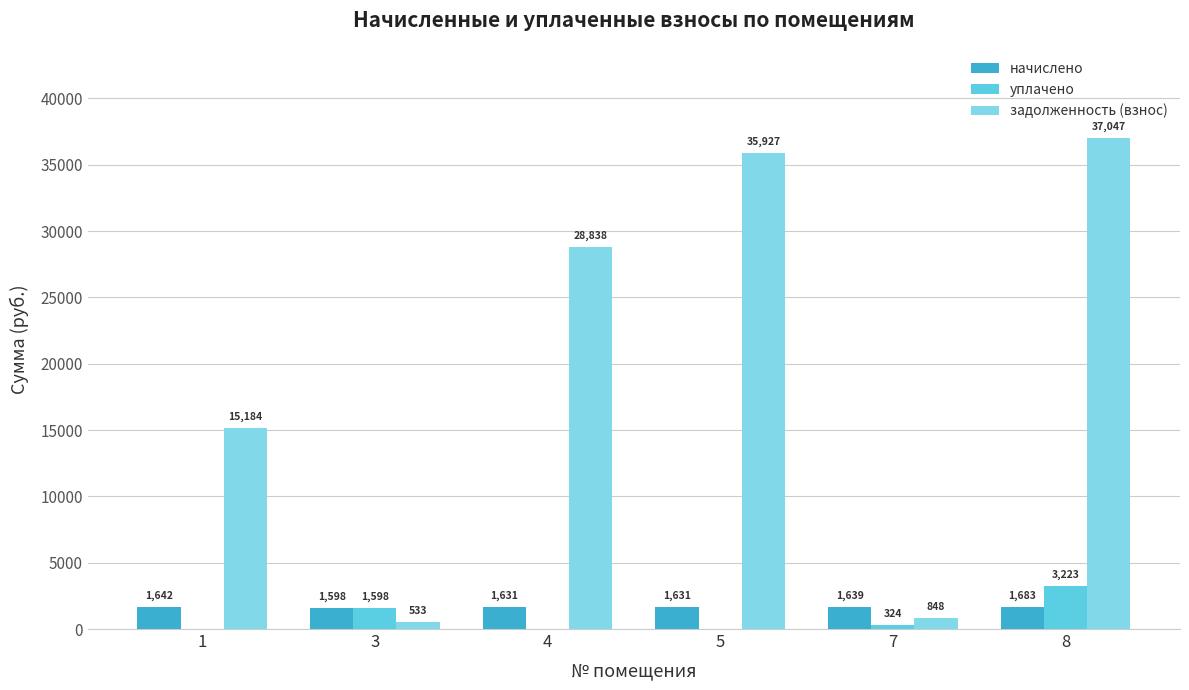

How many groups of bars are there?

6